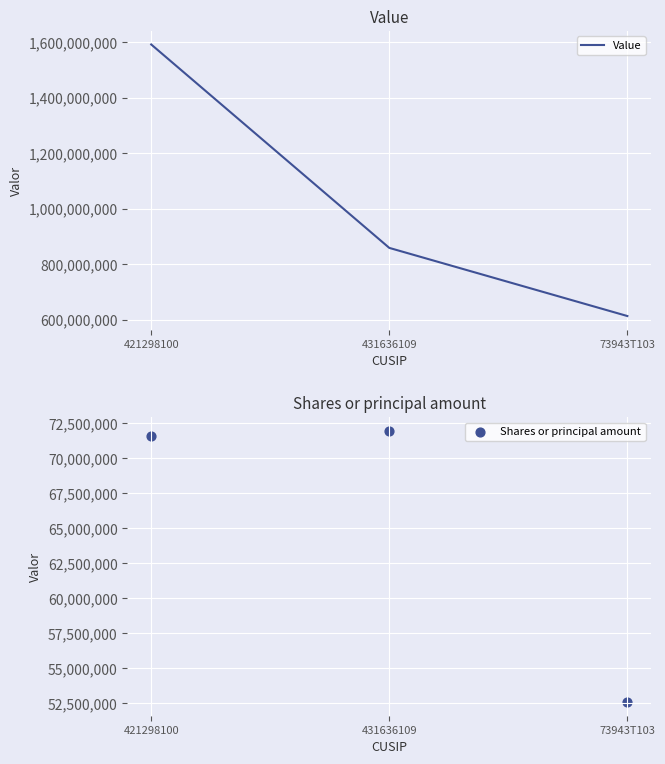

Is the value of Value at 421298100 greater than the value of Shares or principal amount at 73943T103?

Yes